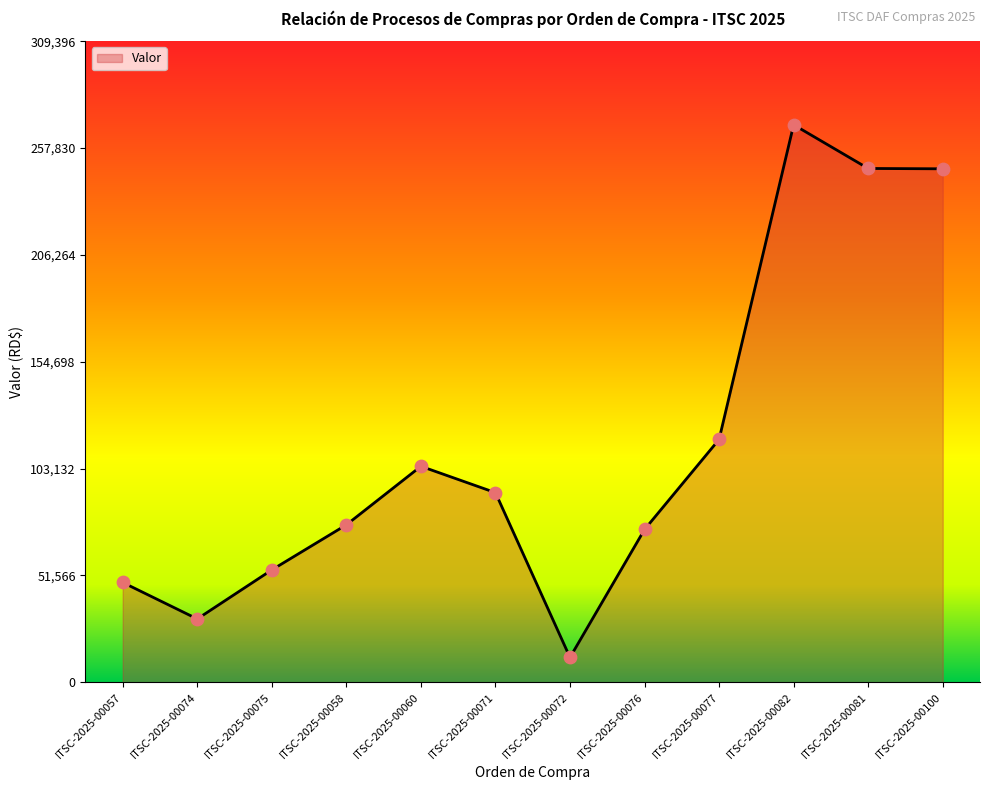

Which has a higher value, ITSC-2025-00072 or ITSC-2025-00058?

ITSC-2025-00058